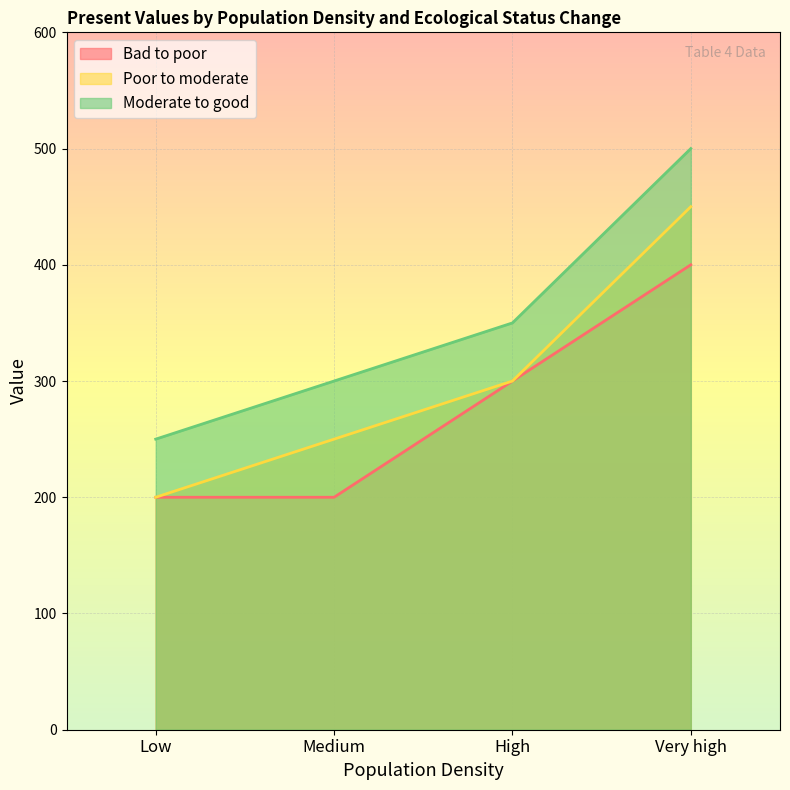

Which series has the widest spread of values?

Poor to moderate